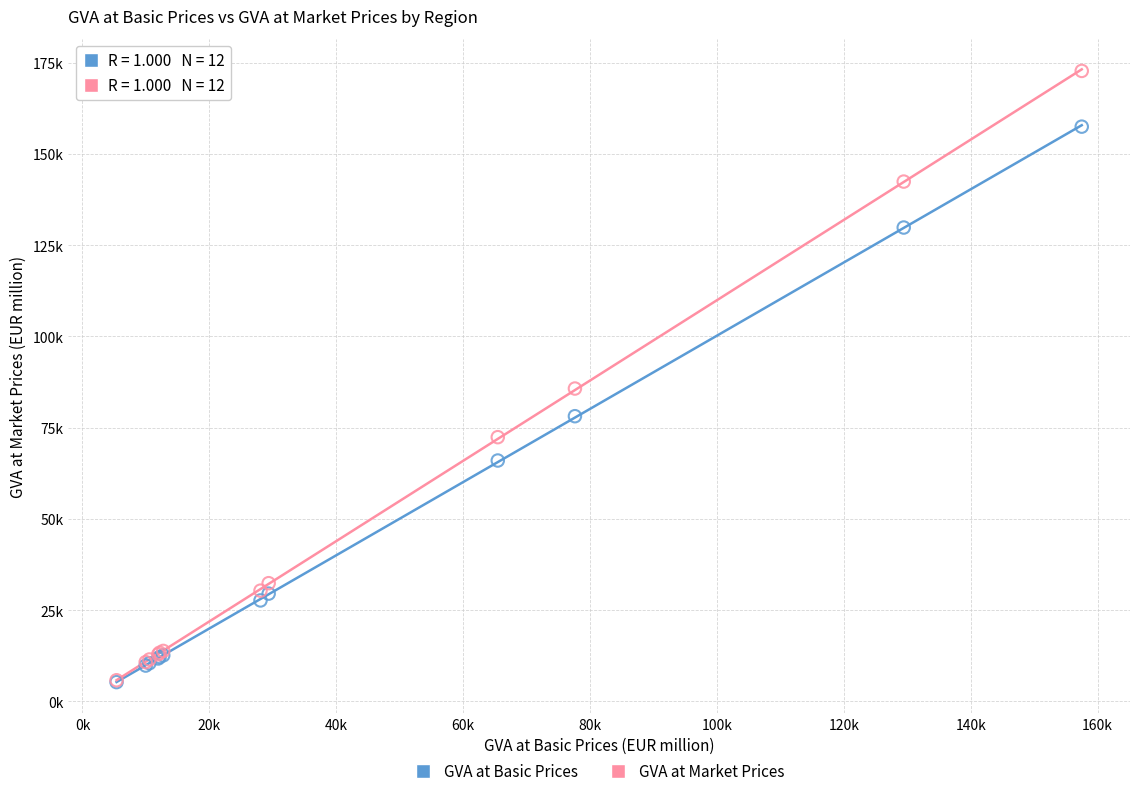

What are all the series names shown in the legend?

GVA at Basic Prices, GVA at Market Prices